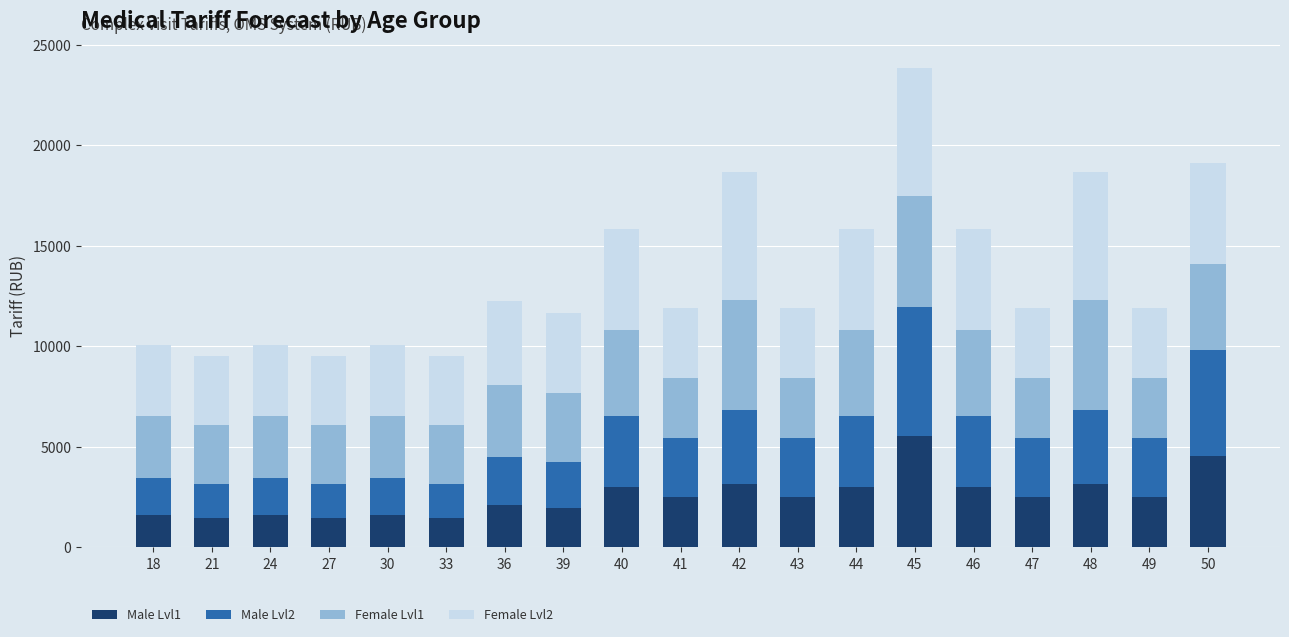

The Male Lvl1 series shows 1589.0 at 24. True or false?

True